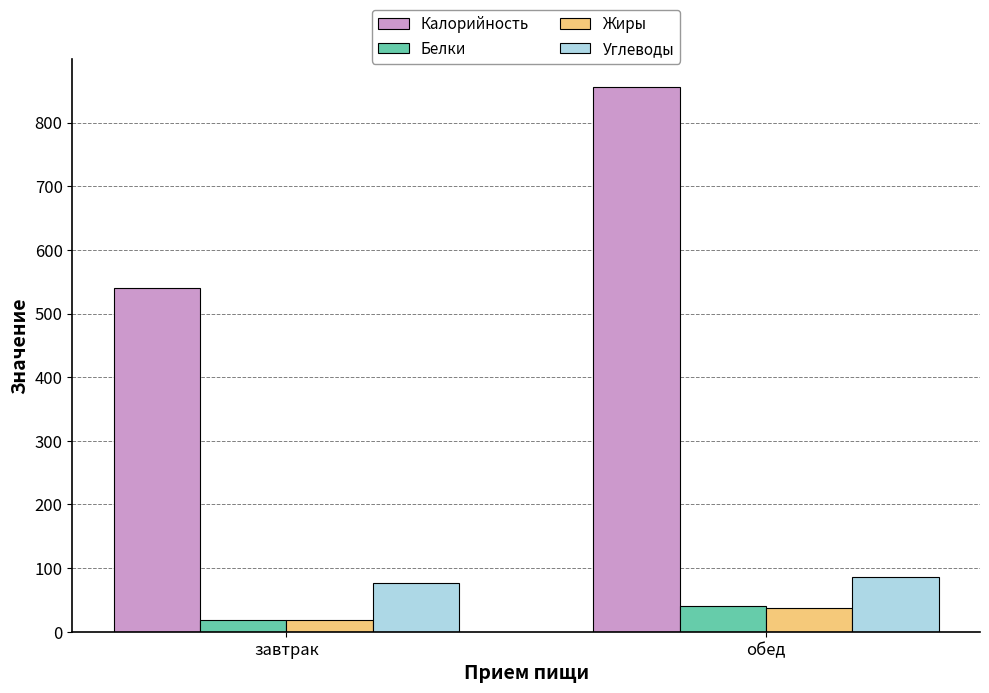

At which label is Жиры closest to 27?

завтрак